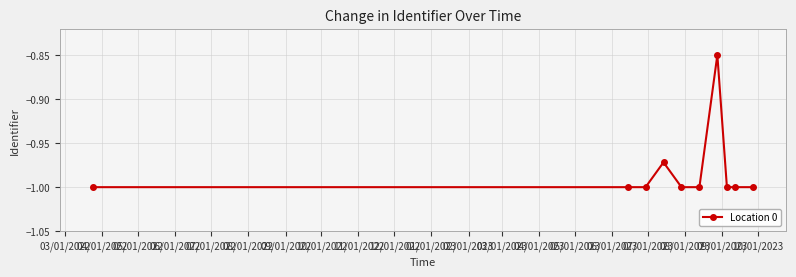

What is the sum of all values?

-9.8